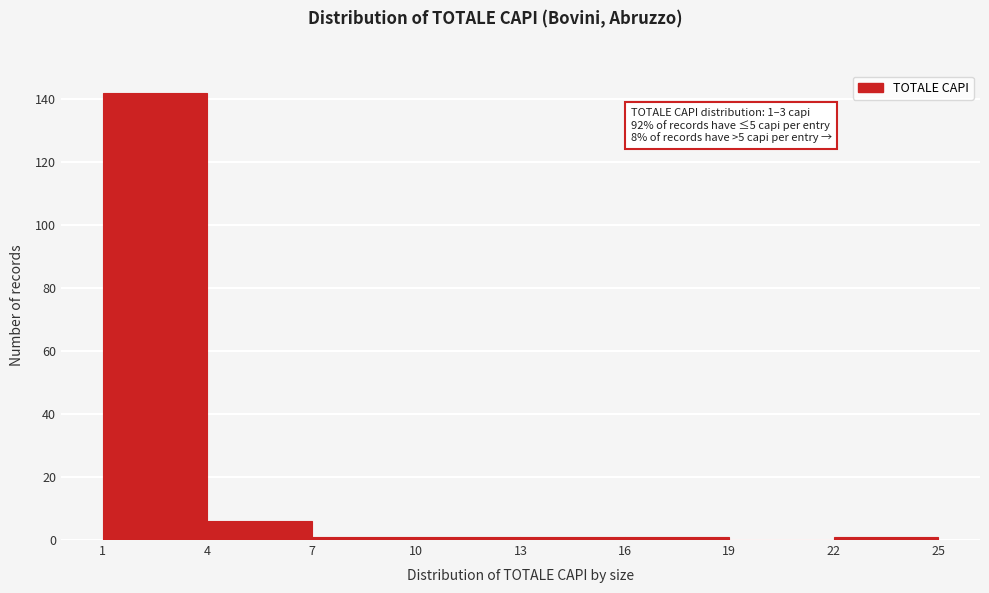

Which range on the x-axis has the tallest bar?

1 to 4